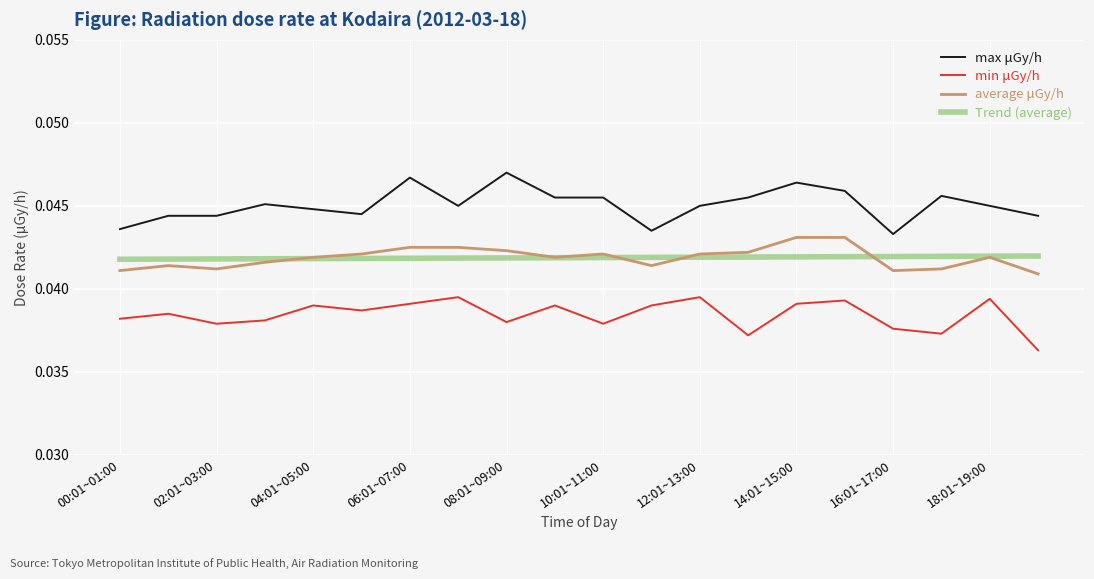

True or false: min μGy/h and max μGy/h intersect in this chart.

False